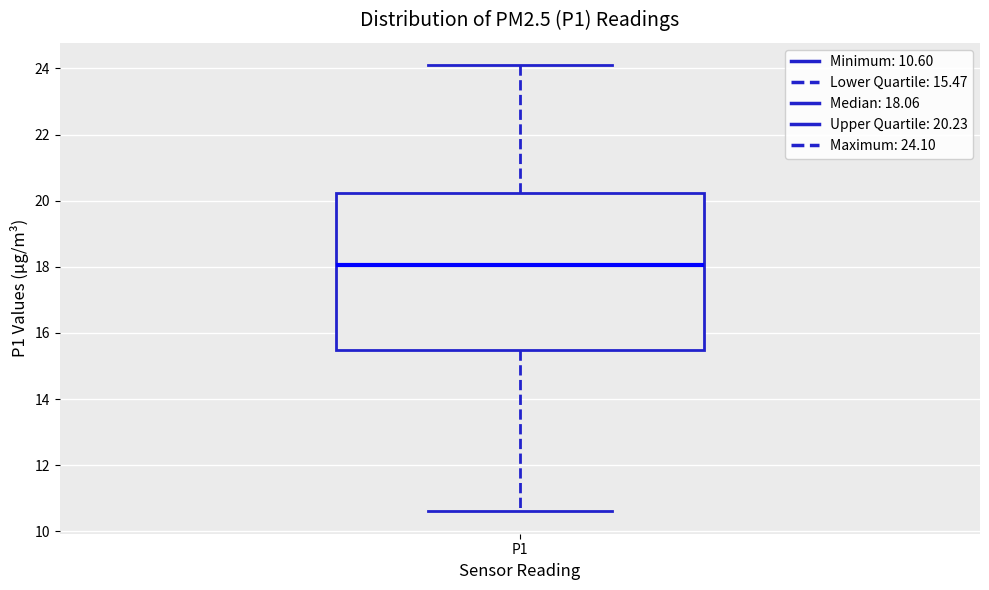

Read this box plot against the y-axis: the position of the median line, the range covered by the box, and the ends of both whiskers. The values are not printed on the chart, so give them approximately, as read against the axis.

median 18.0, box 15.4 to 20.2, whiskers 10.6 to 24.2